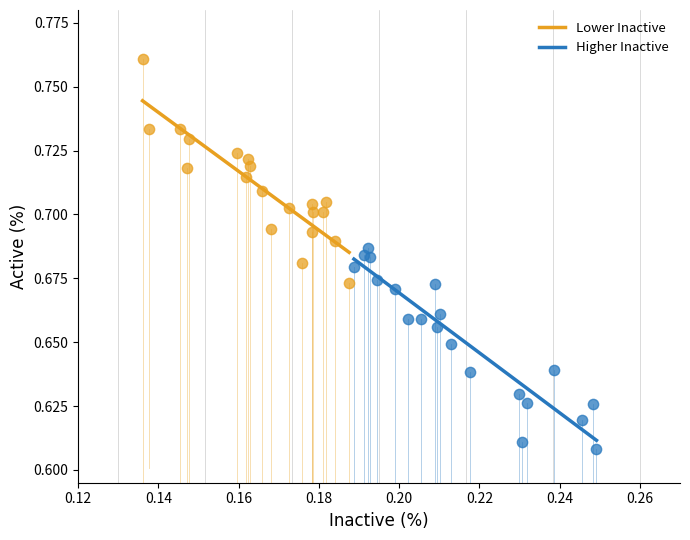

Which series reaches the maximum Y coordinate?

Lower Inactive